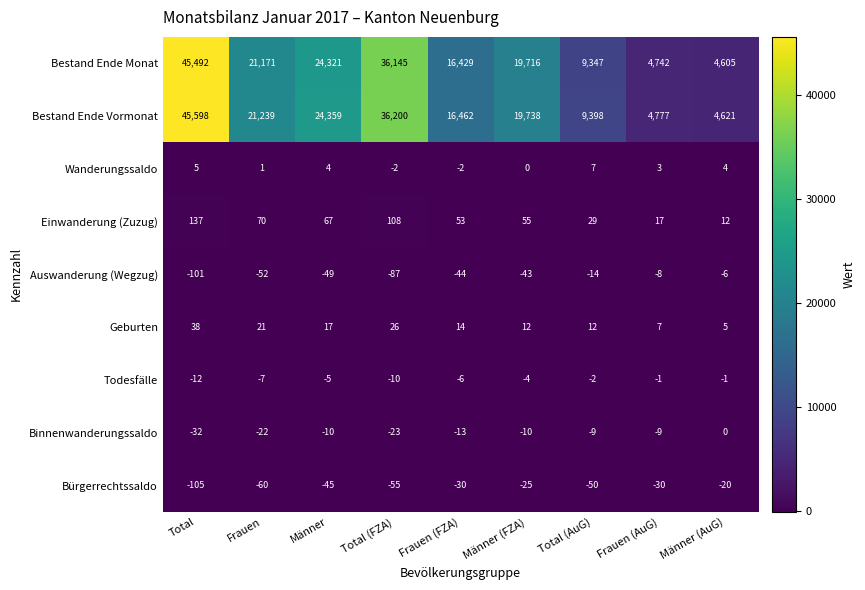

Is it true that Geburten equals 7 at Frauen (AuG)?

True